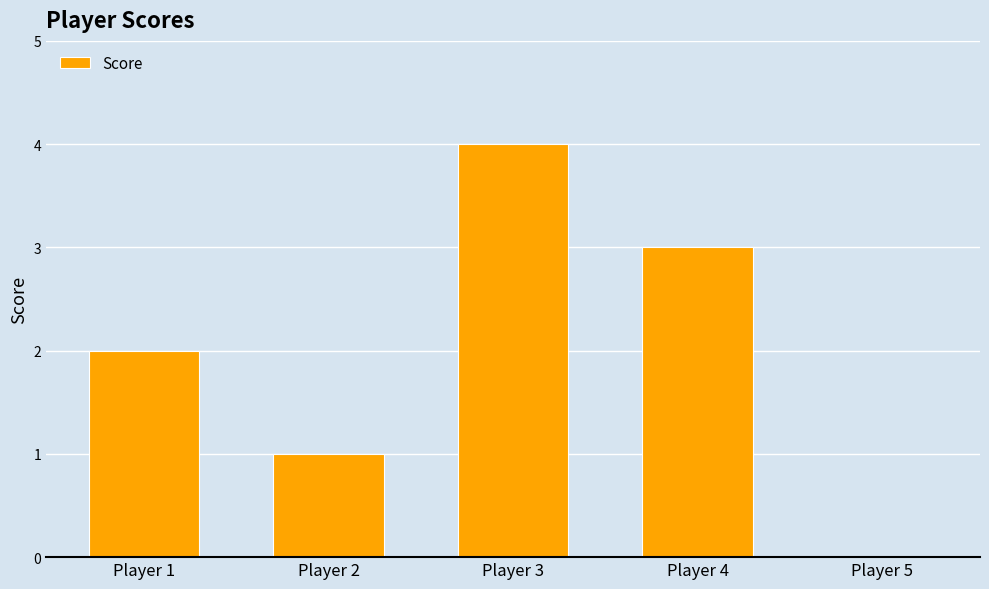

What is the sum of all values?

10